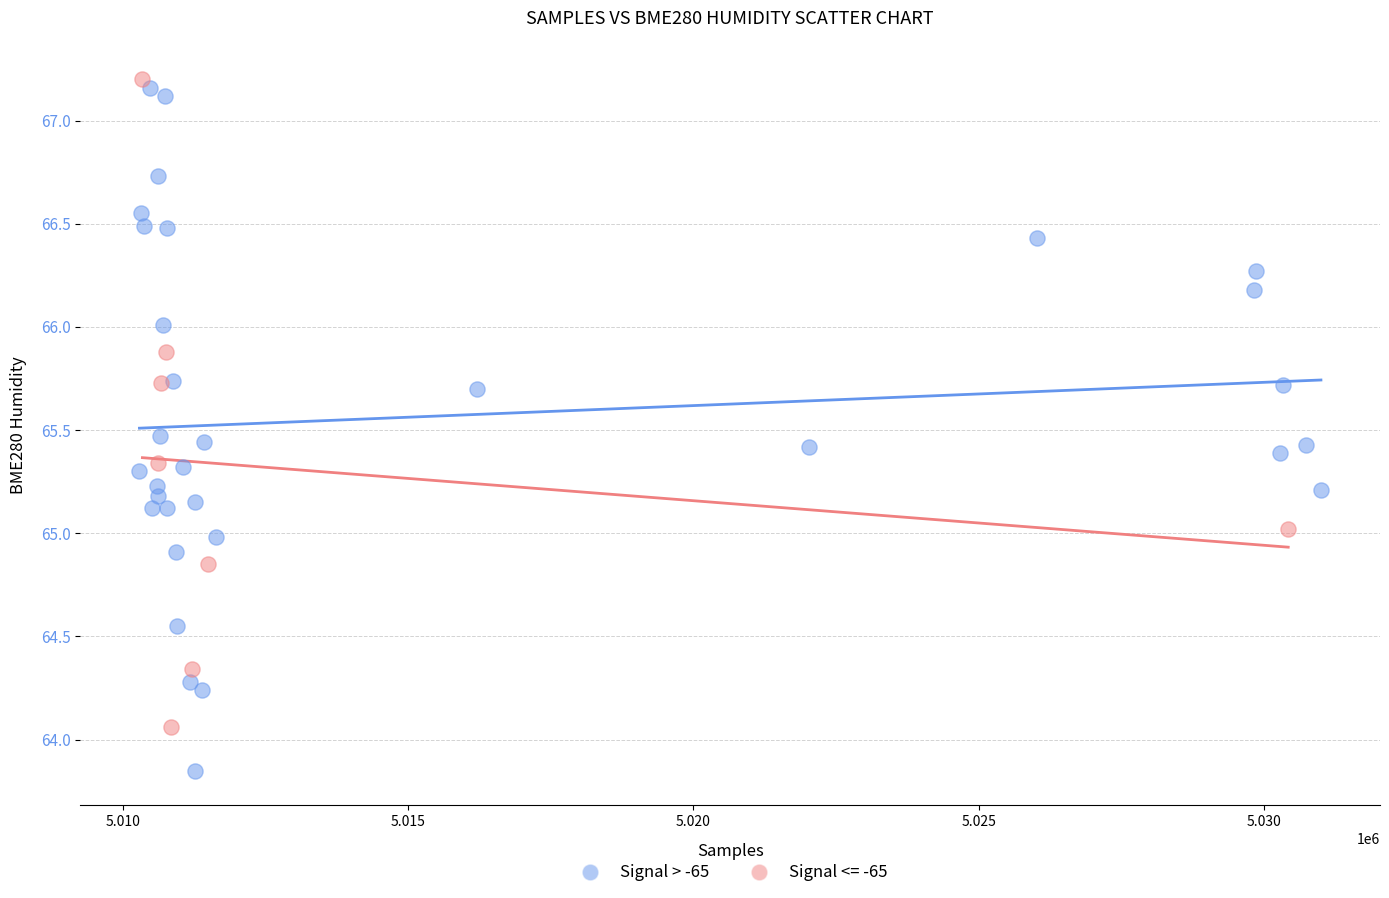

Which series has the largest Y range (max minus min)?

Signal > -65